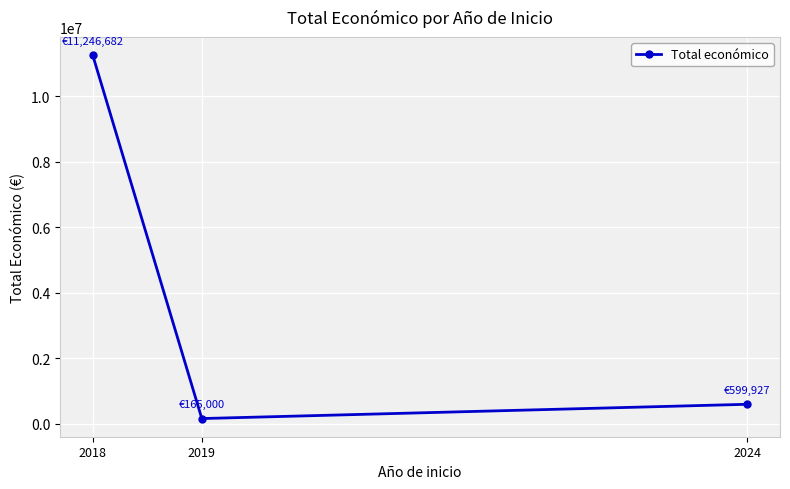

Reading right to left, list all the values displayed in this chart.

599927	165000	11246682